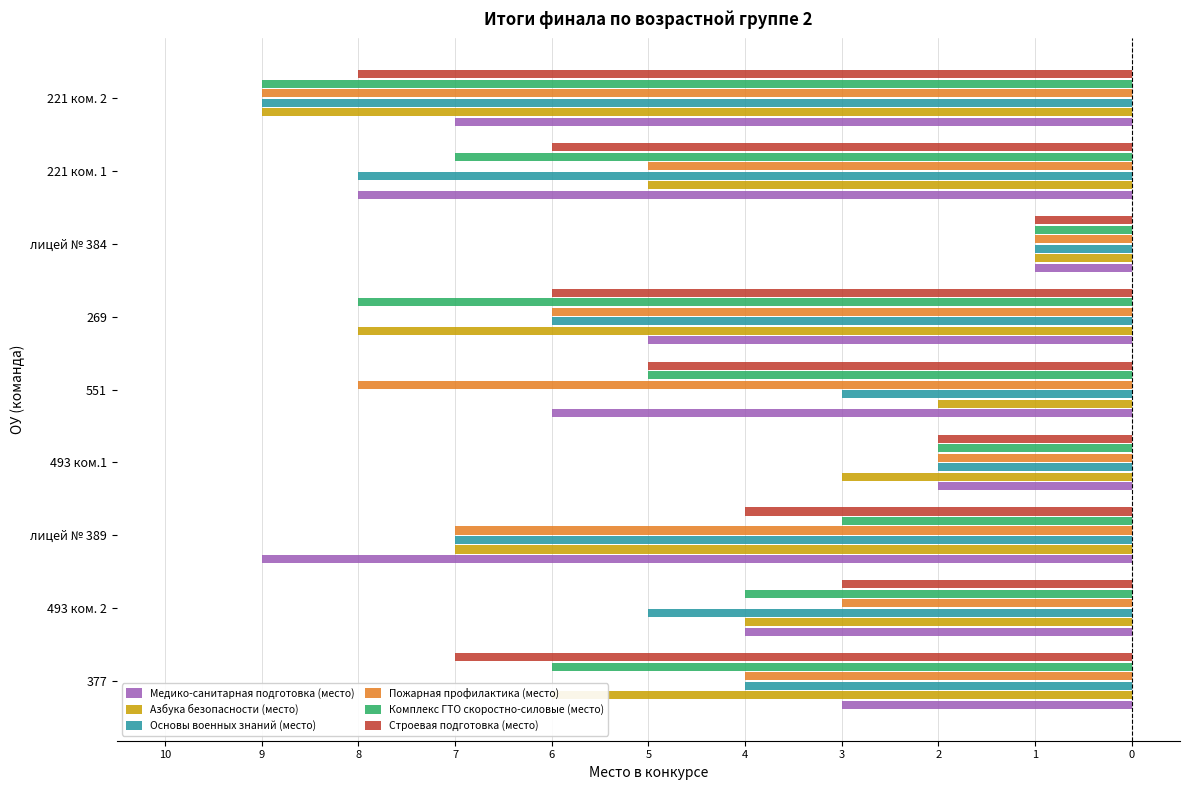

What are all the series names shown in the legend?

Медико-санитарная подготовка (место), Азбука безопасности (место), Основы военных знаний (место), Пожарная профилактика (место), Комплекс ГТО скоростно-силовые (место), Строевая подготовка (место)